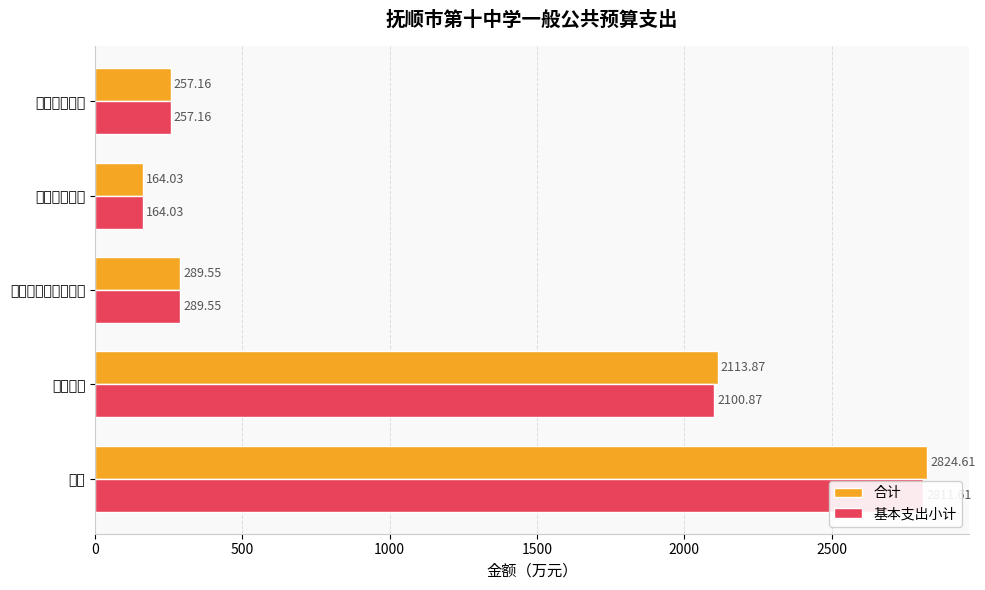

Which series has the largest total across all categories?

合计